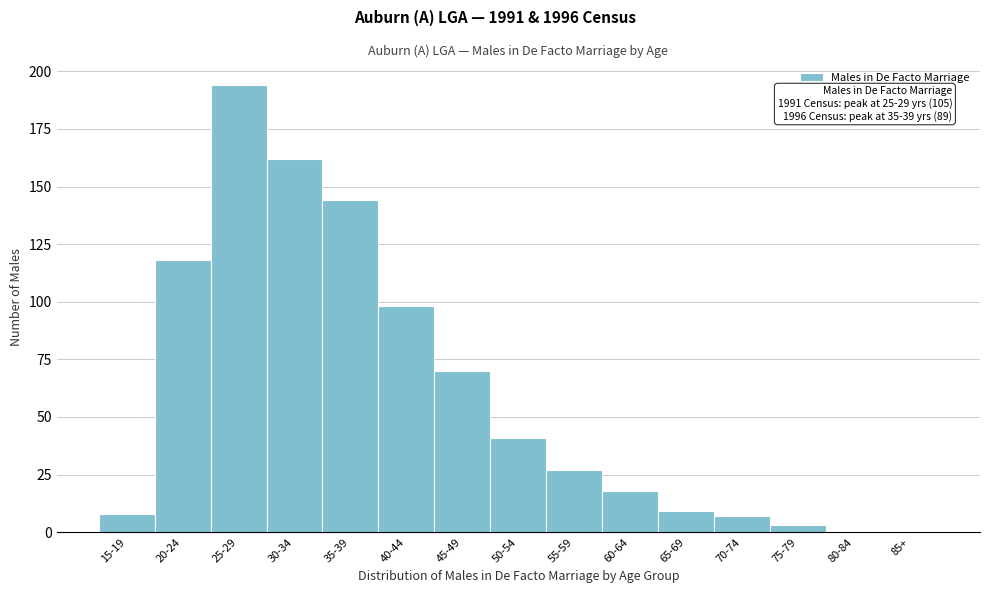

Reading left to right, transcribe all the data shown in this chart.

15-19=8	20-24=118	25-29=194	30-34=162	35-39=144	40-44=98	45-49=70	50-54=41	55-59=27	60-64=18	65-69=9	70-74=7	75-79=3	80-84=0	85+=0